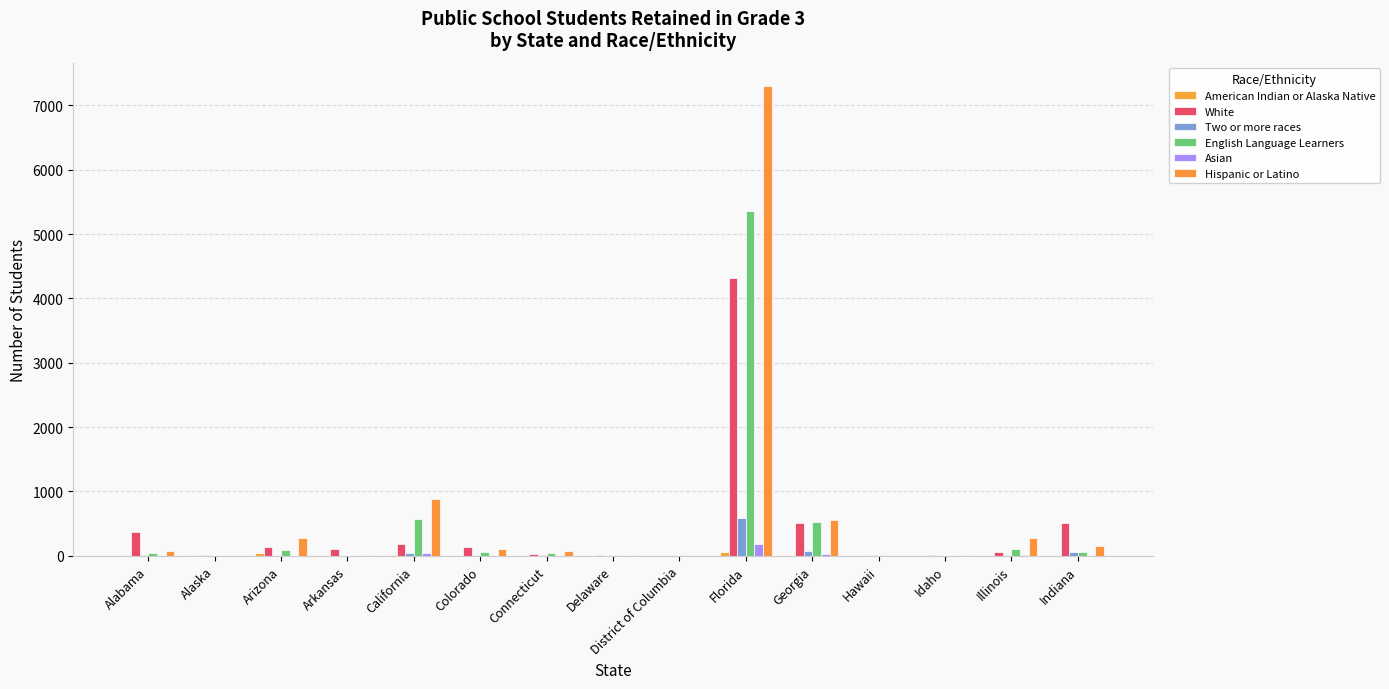

At which category is the sum across all series the highest?

Florida